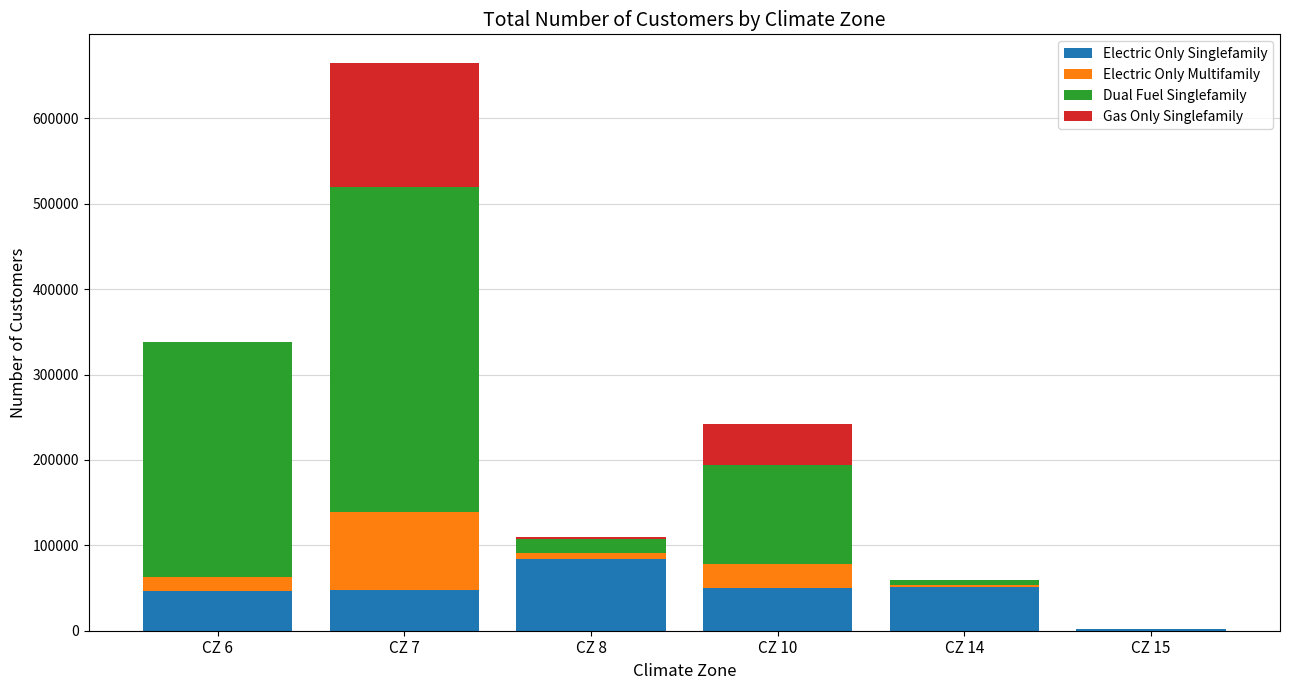

What is the sum of all Electric Only Singlefamily values?

280712